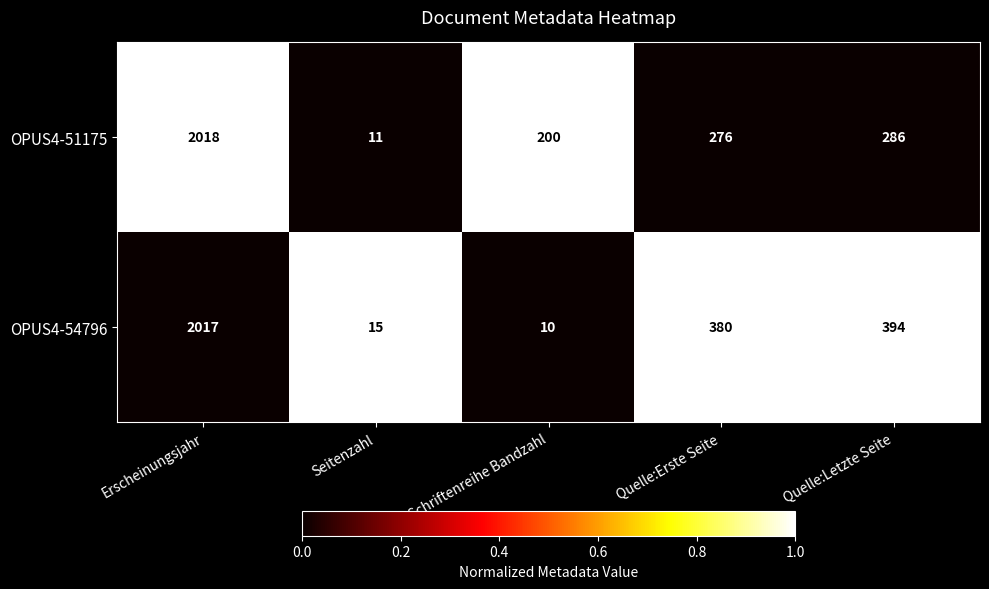

At which category is the sum across all series the highest?

Erscheinungsjahr